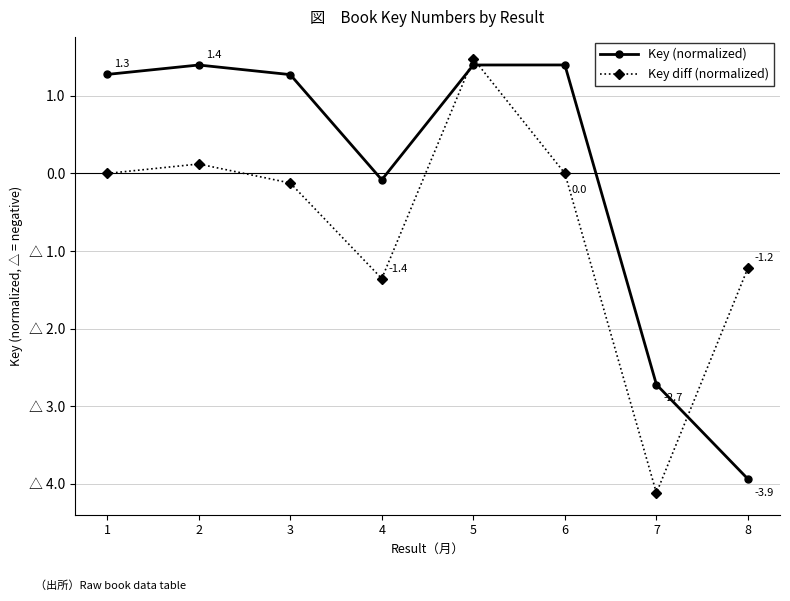

At how many categories does at least one series exceed 0?

5